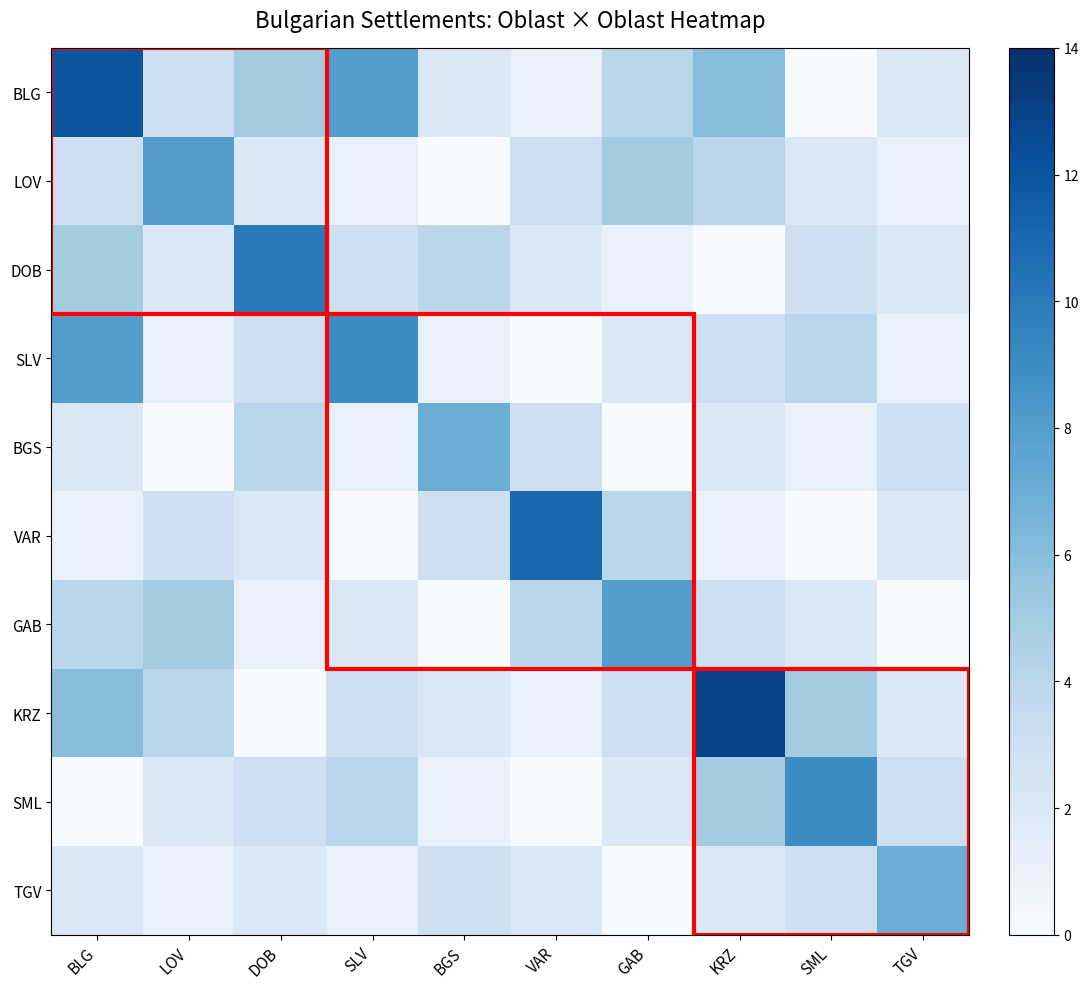

How many distinct data groups are displayed?

10